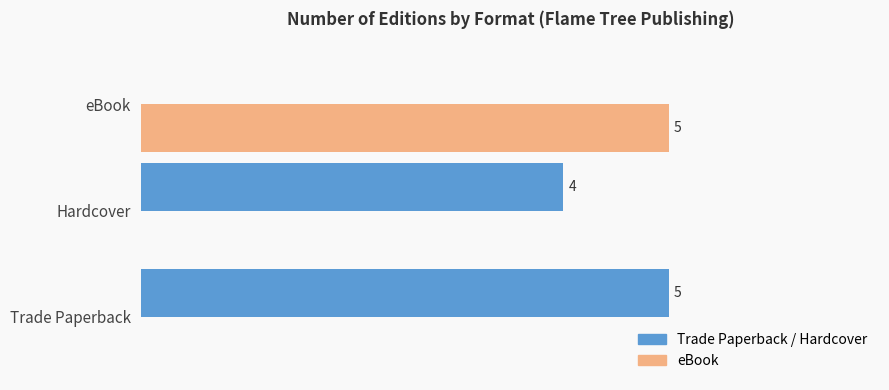

Is the value of Trade Paperback / Hardcover at Trade Paperback greater than the value of eBook at Hardcover?

Yes